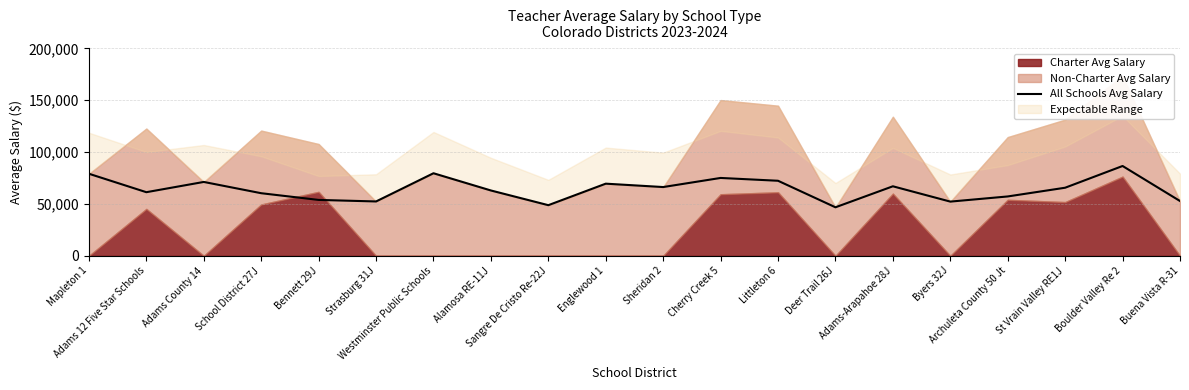

What is the sum of all values?

1281120